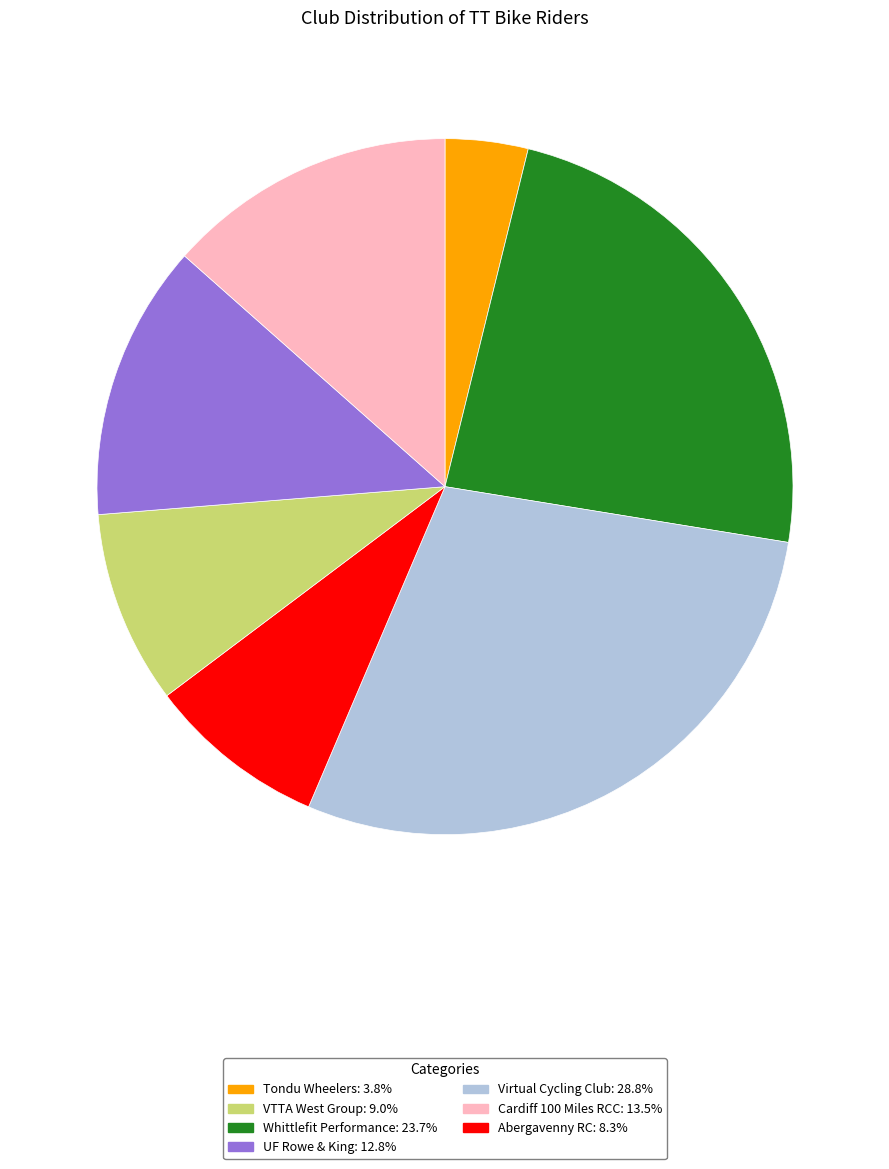

Is there a majority slice in this chart?

No